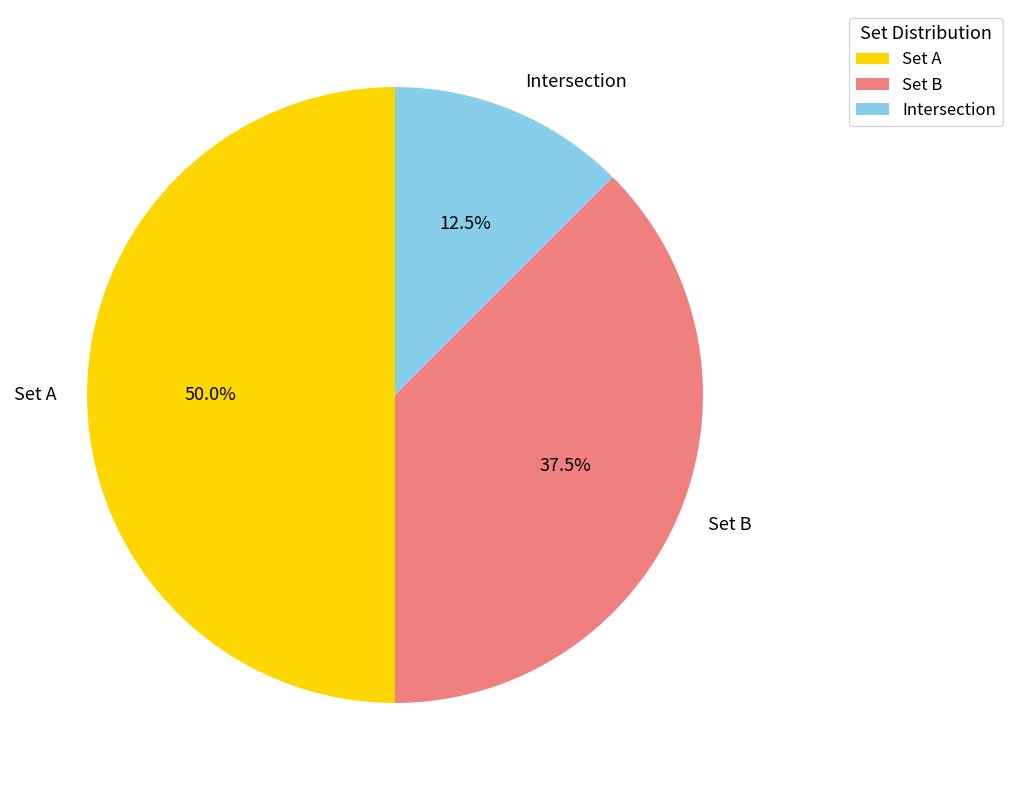

Rank the categories by value from highest to lowest.

Set A, Set B, Intersection